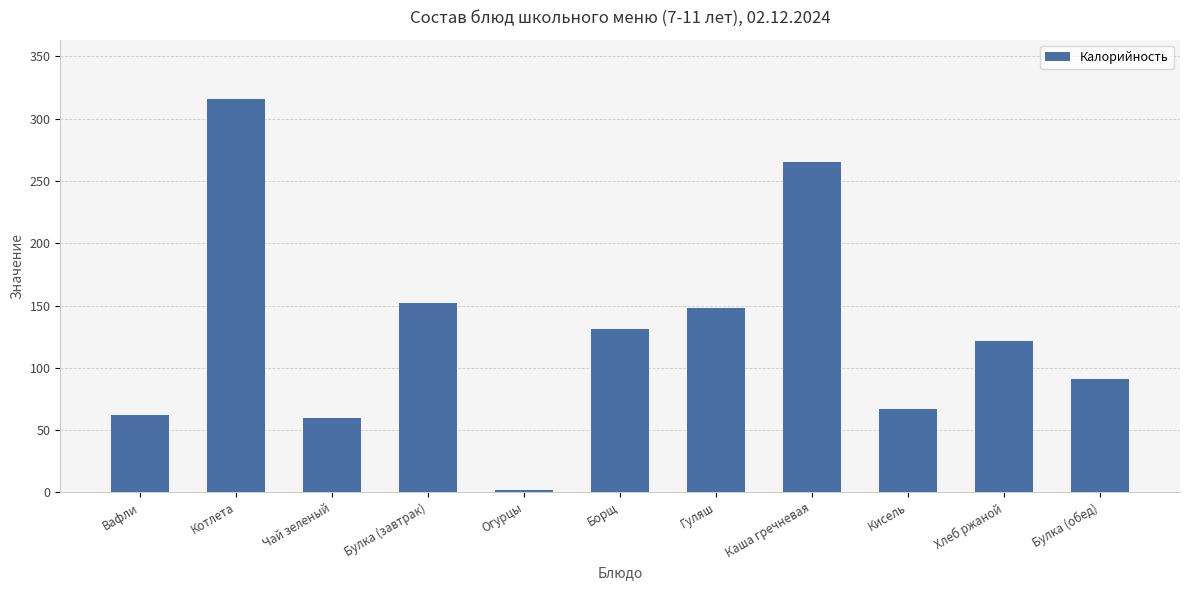

Which category has the highest value across all series?

Котлета